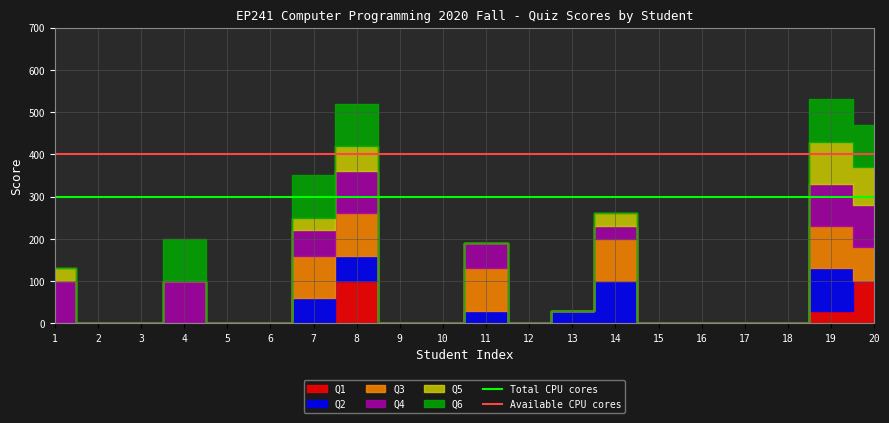

Is the value of Total CPU cores at 1 greater than the value of Available CPU cores at 2?

No